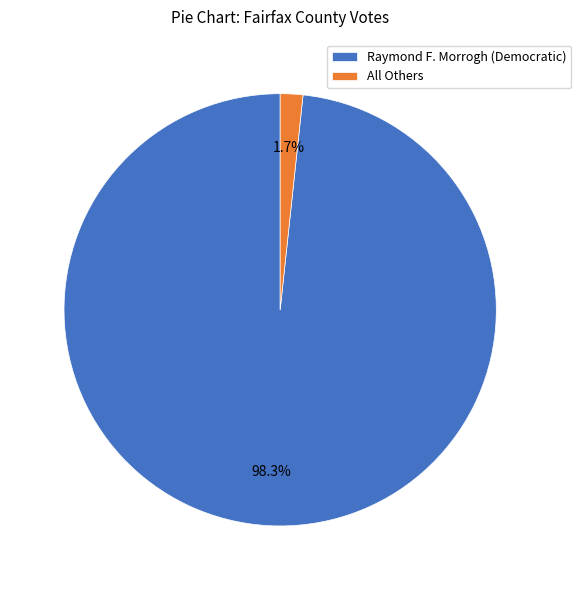

How many slices are in this pie chart?

2